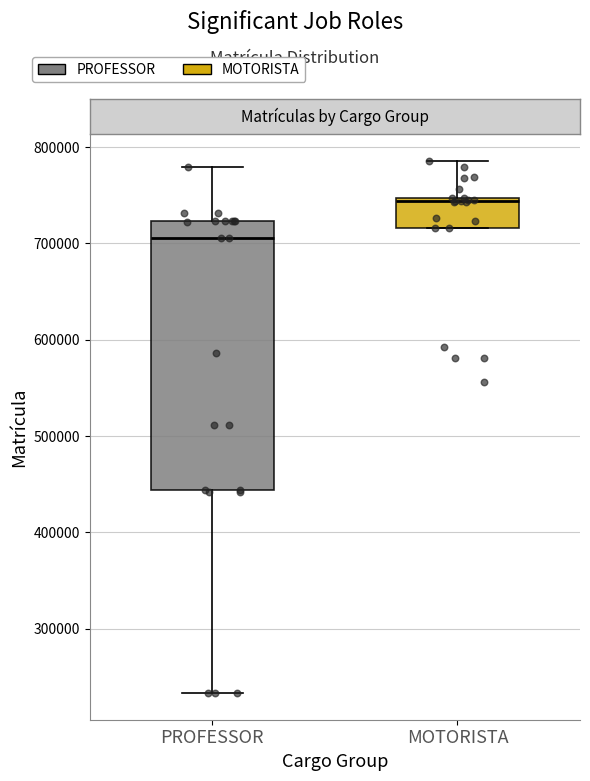

Where is the lower edge of the box for MOTORISTA on the y-axis? The values are not printed on the chart, so give them approximately, as read against the axis.

720000